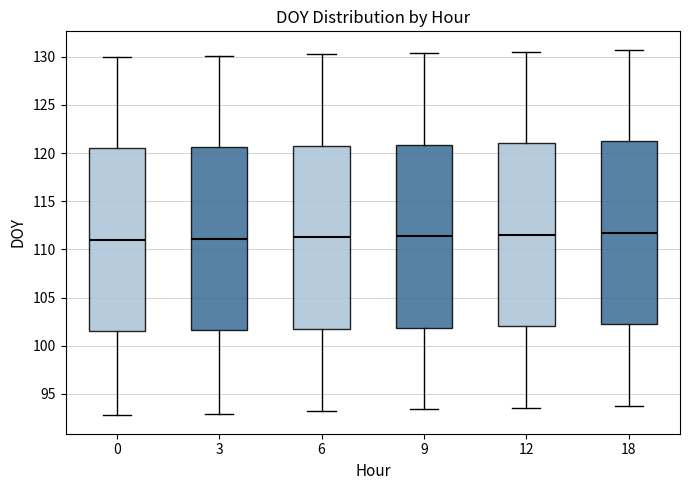

Where does the median line of the box at x = 3 sit on the y-axis? The values are not printed on the chart, so give them approximately, as read against the axis.

111.0